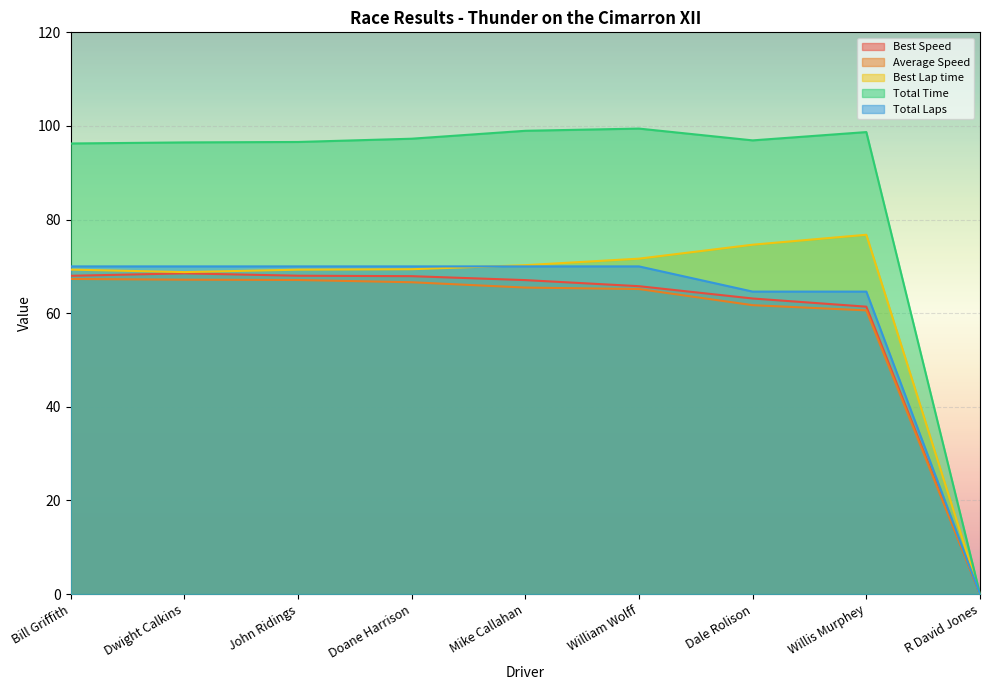

Which category has the lowest value across all series?

R David Jones